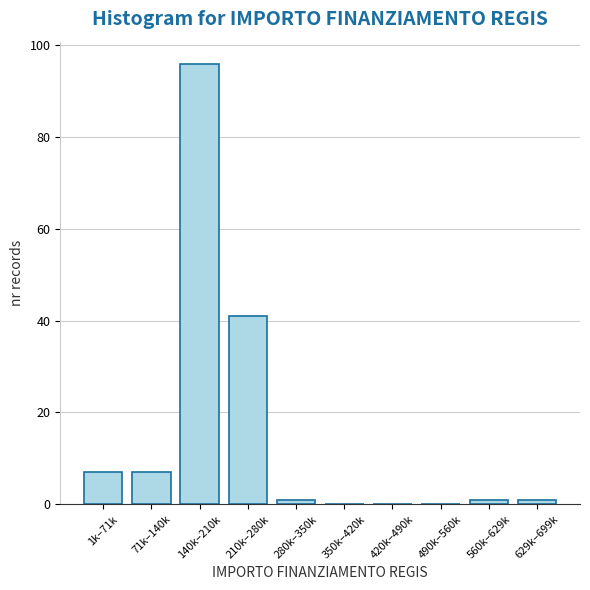

Reading left to right, list all the values displayed in this chart.

1k–71k=7	71k–140k=7	140k–210k=96	210k–280k=41	280k–350k=1	350k–420k=0	420k–490k=0	490k–560k=0	560k–629k=1	629k–699k=1